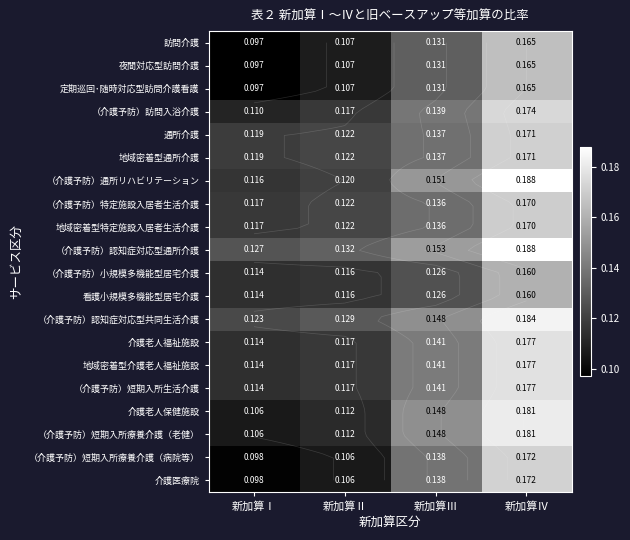

List the series in order of their peak value, lowest first.

（介護予防）小規模多機能型居宅介護, 看護小規模多機能型居宅介護, 訪問介護, 夜間対応型訪問介護, 定期巡回･随時対応型訪問介護看護, （介護予防）特定施設入居者生活介護, 地域密着型特定施設入居者生活介護, 通所介護, 地域密着型通所介護, （介護予防）短期入所療養介護（病院等）, 介護医療院, （介護予防）訪問入浴介護, 介護老人福祉施設, 地域密着型介護老人福祉施設, （介護予防）短期入所生活介護, 介護老人保健施設, （介護予防）短期入所療養介護（老健）, （介護予防）認知症対応型共同生活介護, （介護予防）通所リハビリテーション, （介護予防）認知症対応型通所介護